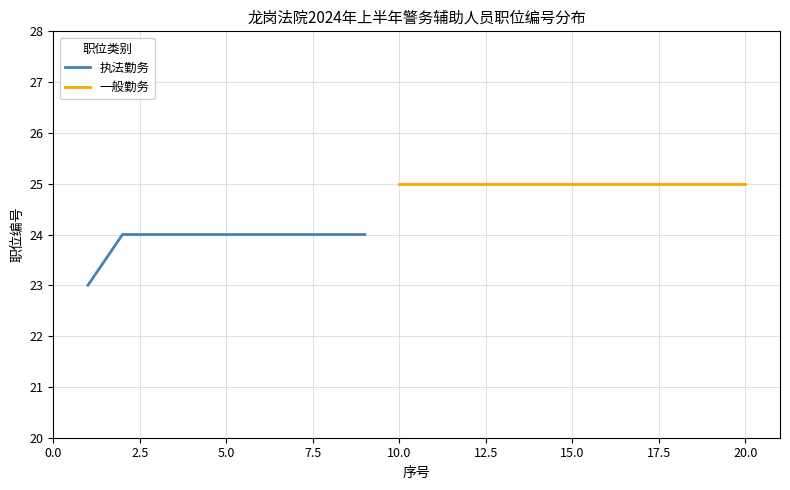

What is the lowest value of the 执法勤务 series?

23